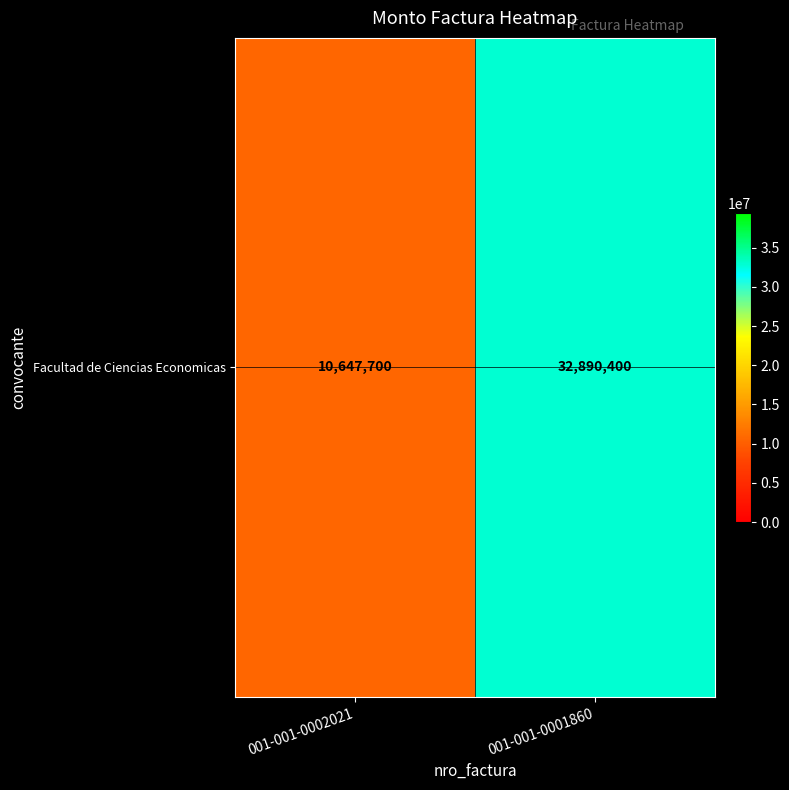

Which category has the highest value across all series?

001-001-0001860